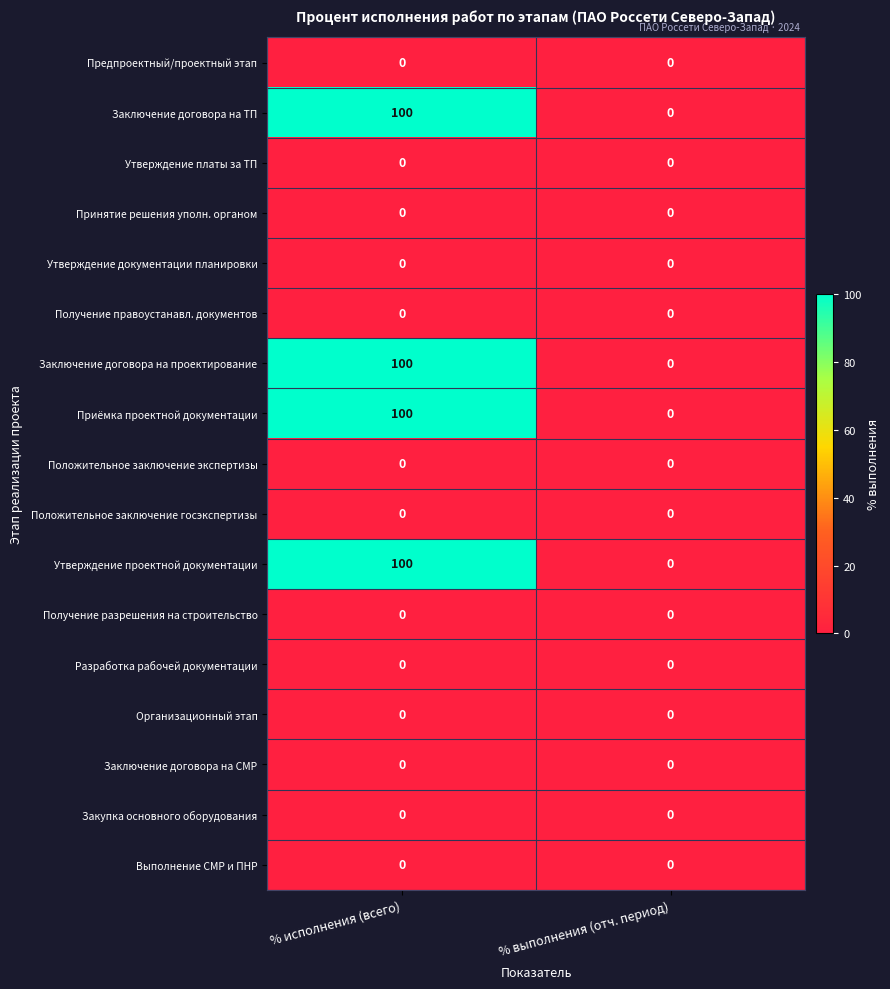

The value of Приёмка проектной документации at % выполнения (отч. период) is 52. True or false?

False